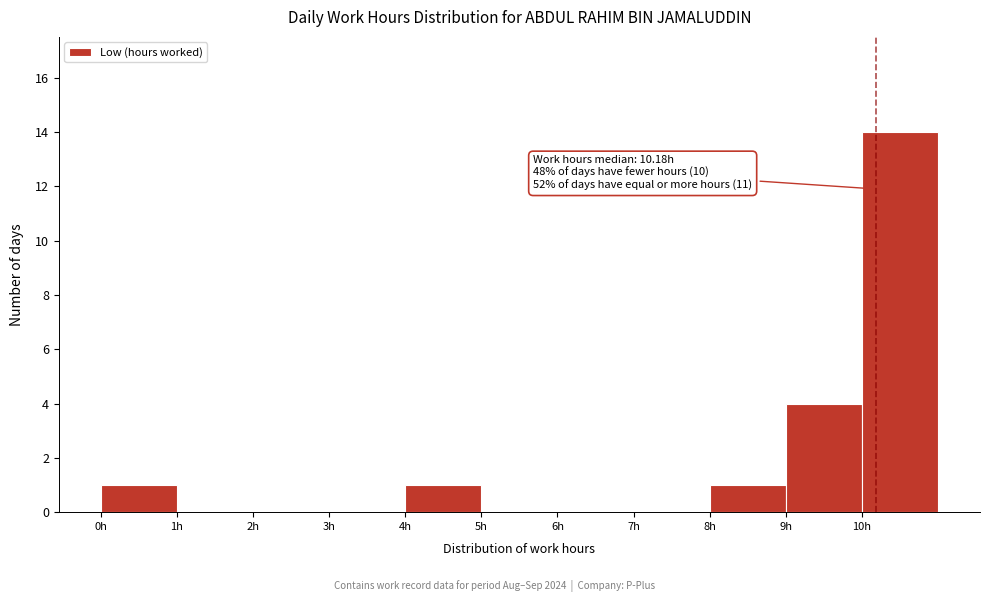

Over which range of the x-axis is the bar tallest?

10 to 11